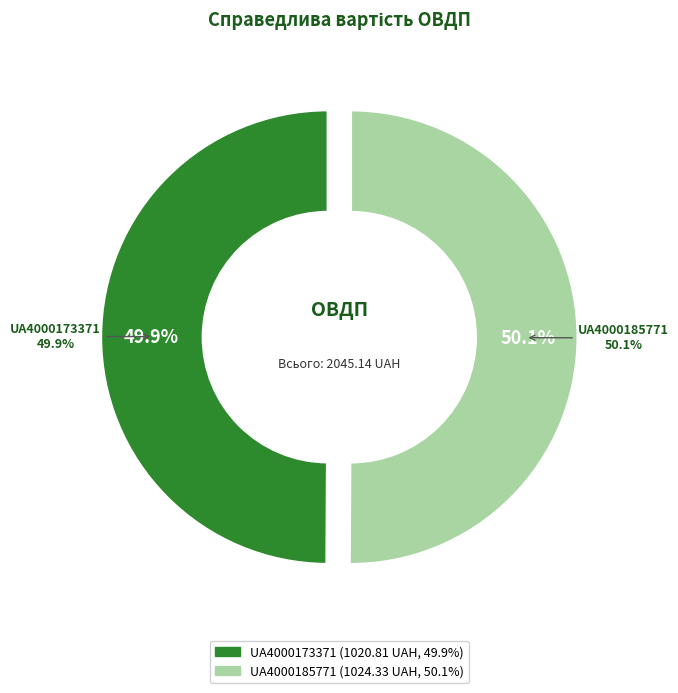

True or false: UA4000173371 accounts for 50% of the total.

True